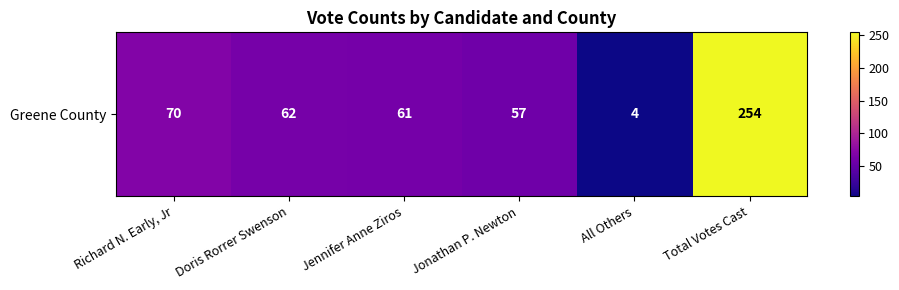

The chart shows a value of 61 at Jennifer Anne Ziros. True or false?

True